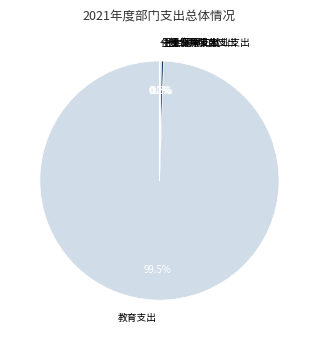

How many slices are in this pie chart?

5